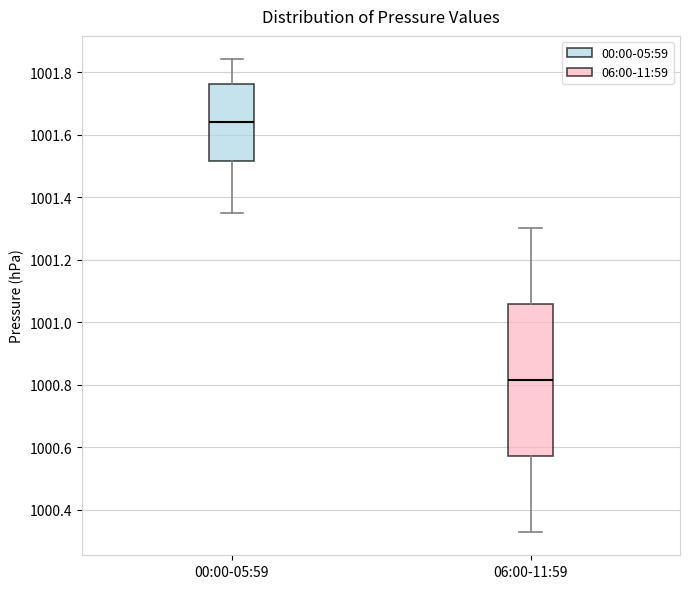

Reading left to right, transcribe this box plot: for each box, give where its median line is, the range the box spans, and where its two whiskers end, as read against the y-axis. The values are not printed on the chart, so give them approximately, as read against the axis.

00:00-05:59: median 1001.64, box 1001.52 to 1001.76, whiskers 1001.36 to 1001.84
06:00-11:59: median 1000.82, box 1000.58 to 1001.06, whiskers 1000.34 to 1001.30